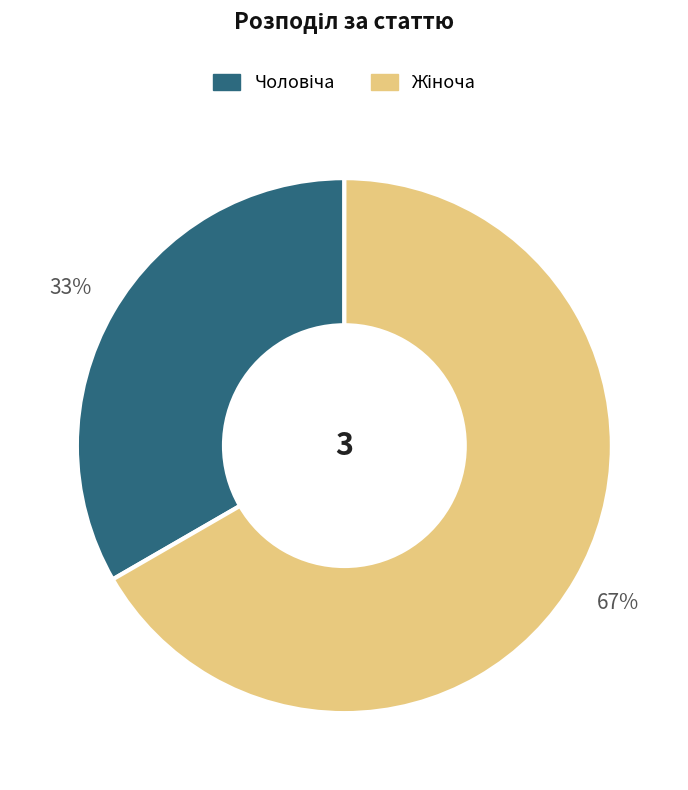

Does any single category account for the majority?

Yes